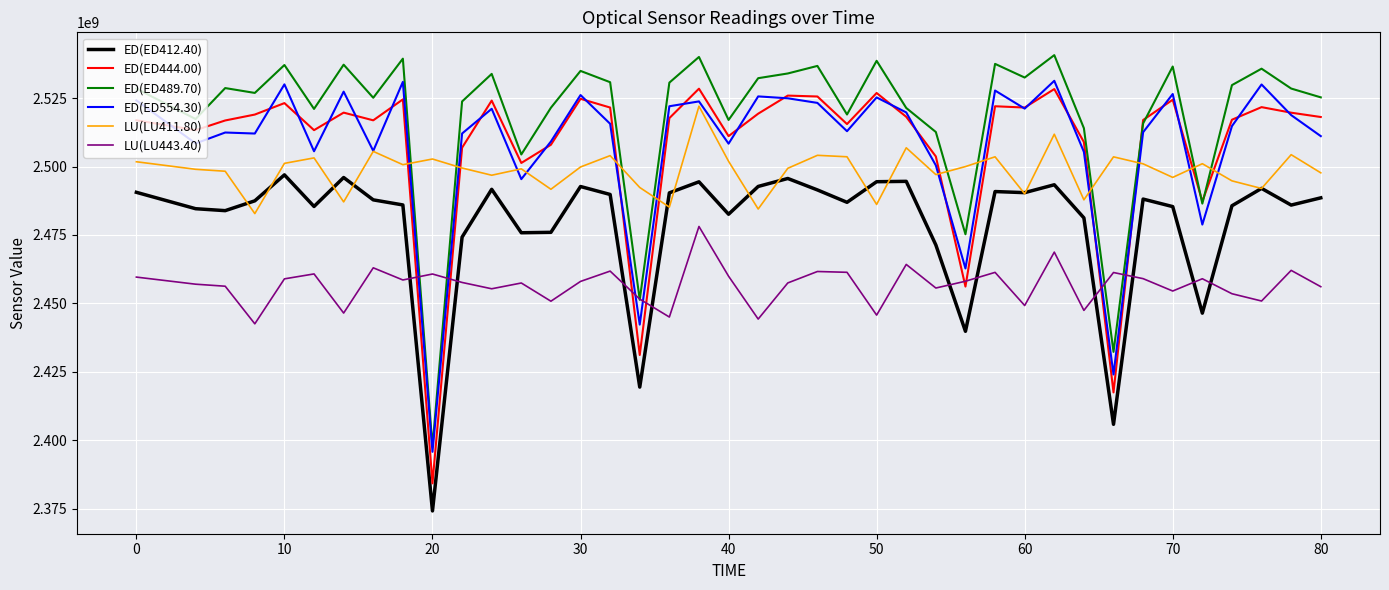

Which series has the largest range (max minus min)?

ED(ED444.00)